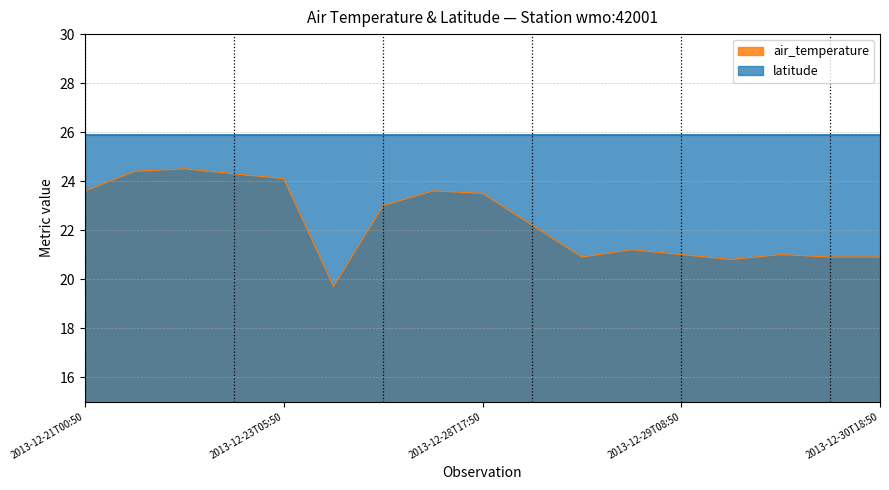

What is the smallest value displayed?

19.7